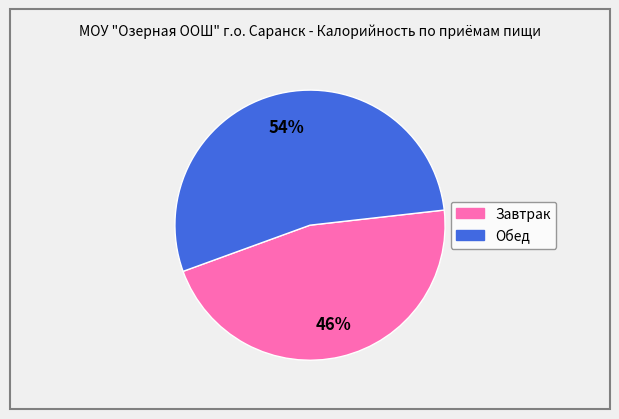

To the nearest percent, what percentage of the pie is Завтрак?

46%